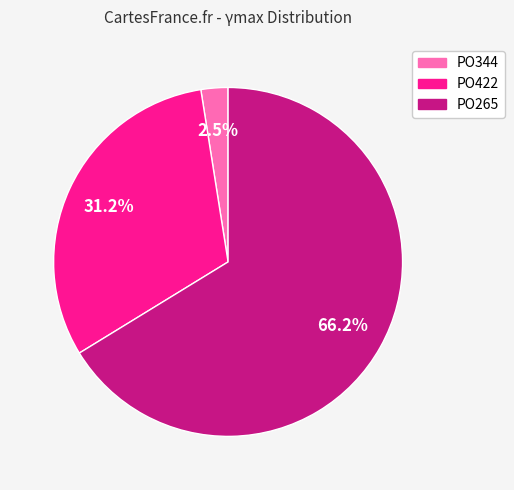

To the nearest percent, what is the difference between the largest and smallest slice percentages?

64%